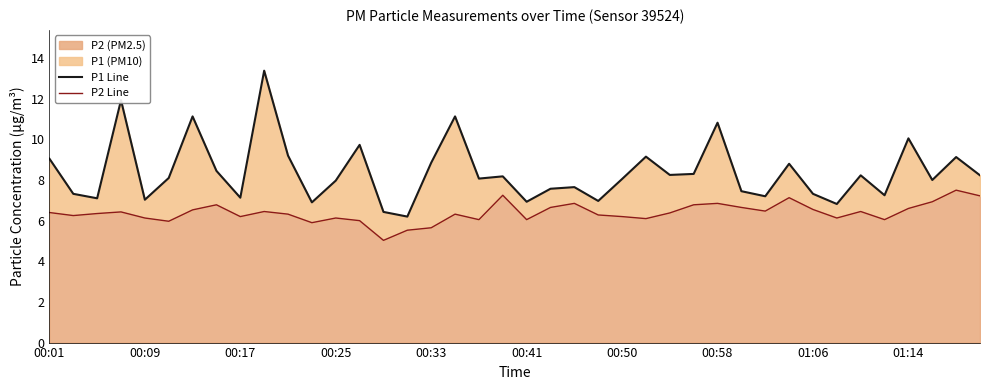

What is the maximum value for P2 (PM2.5)?

7.5